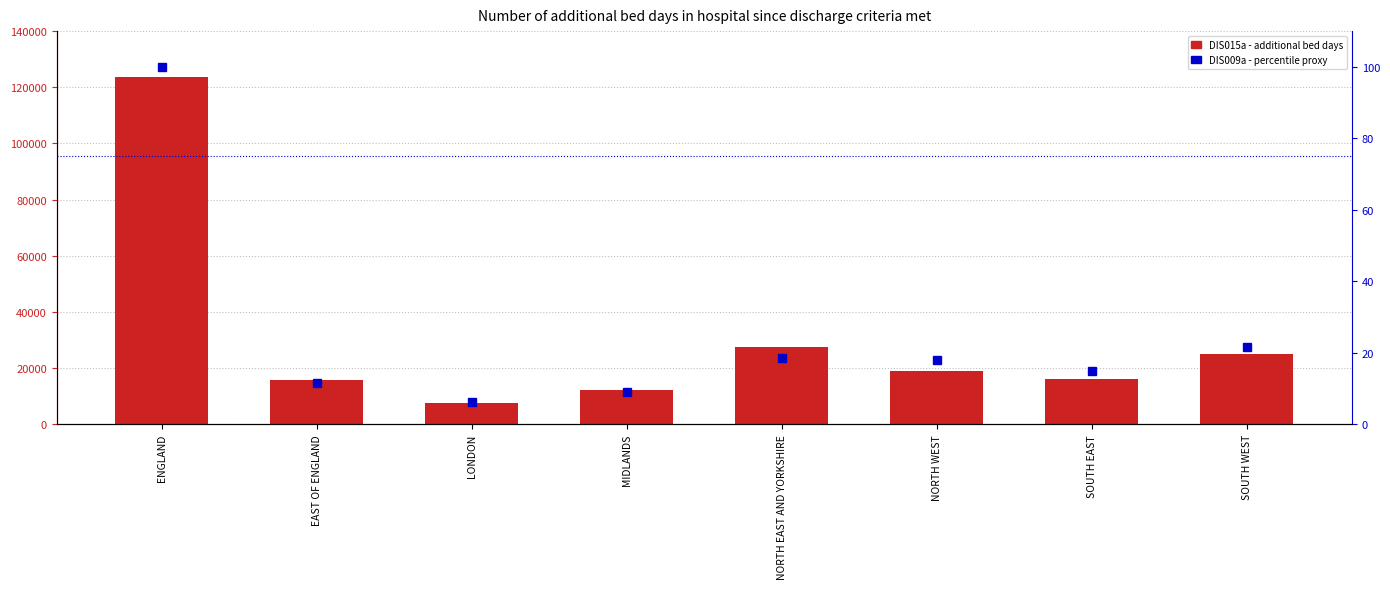

Reading left to right, extract all data points from this chart.

DIS015a (w/c 04/07/2022): ENGLAND=123775.0	EAST OF ENGLAND=15829.0	LONDON=7733.0	MIDLANDS=12421.0	NORTH EAST AND YORKSHIRE=27429.0	NORTH WEST=19042.0	SOUTH EAST=16319.0	SOUTH WEST=25002.0
DIS009a % of max (w/c 25/07/2022): ENGLAND=100.0	EAST OF ENGLAND=11.5	LONDON=6.4	MIDLANDS=9.1	NORTH EAST AND YORKSHIRE=18.5	NORTH WEST=17.9	SOUTH EAST=14.9	SOUTH WEST=21.8